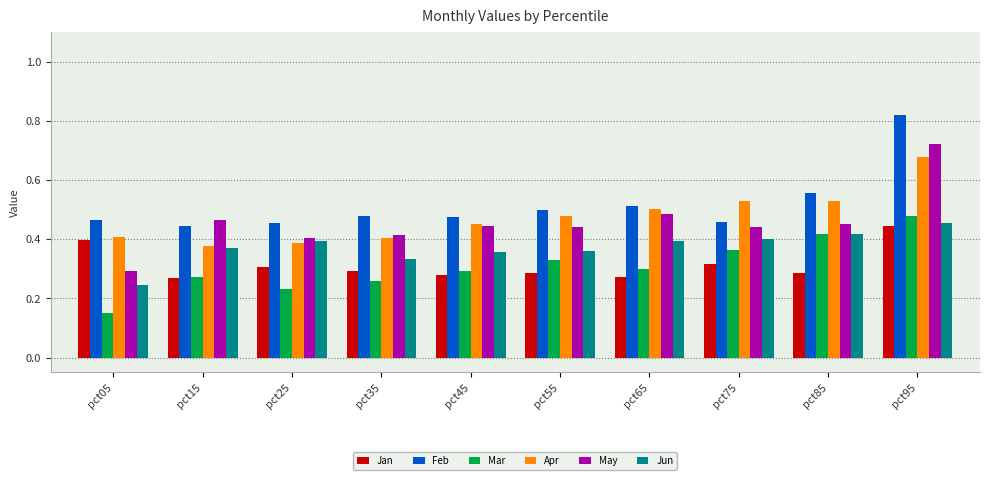

How many Jun values are between 0 and 1?

10